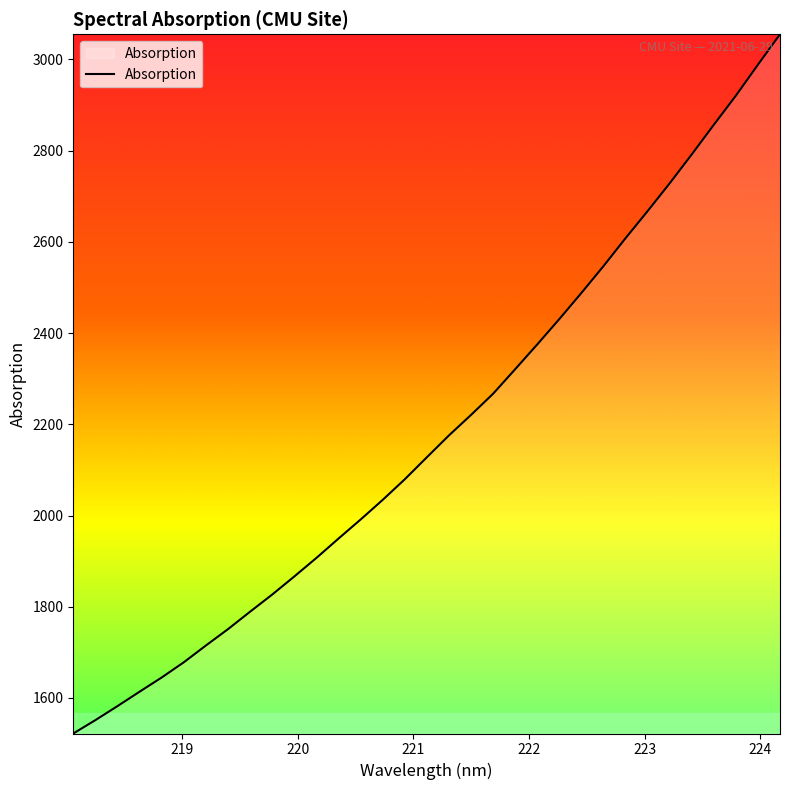

What is the sum of all values?

72074.5